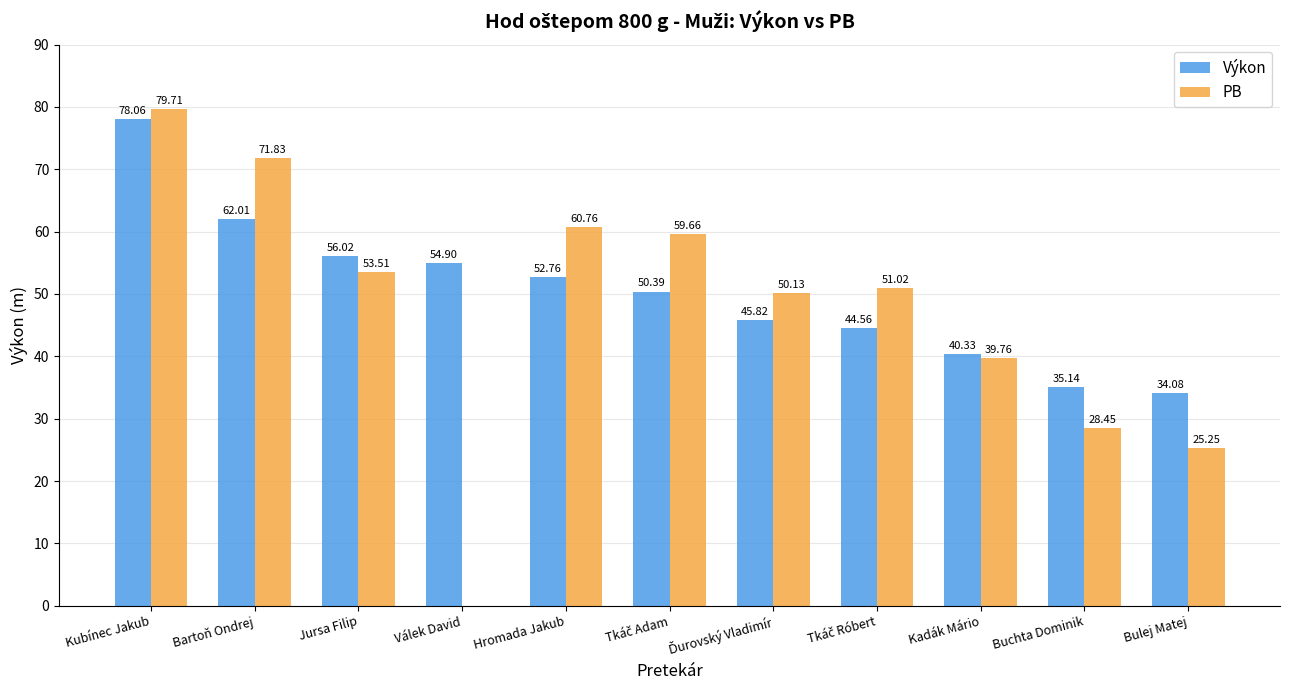

Are the bars horizontal?

No